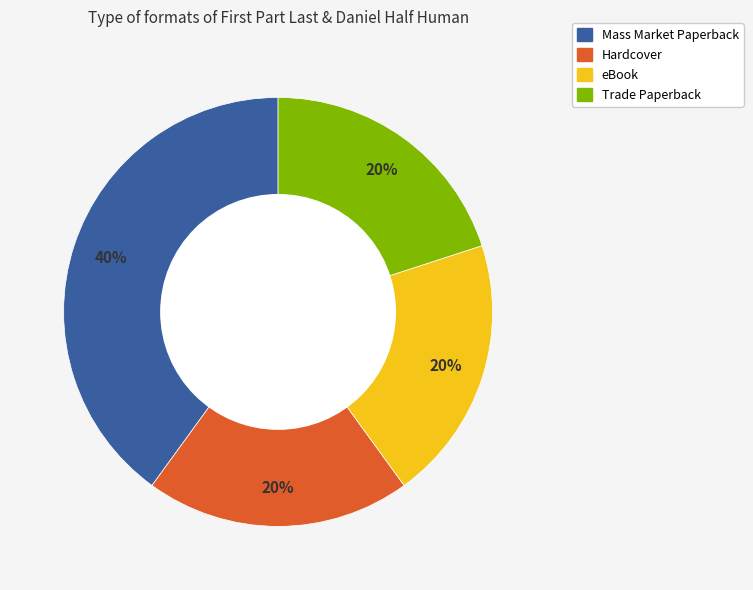

Count the number of slices in the pie.

4